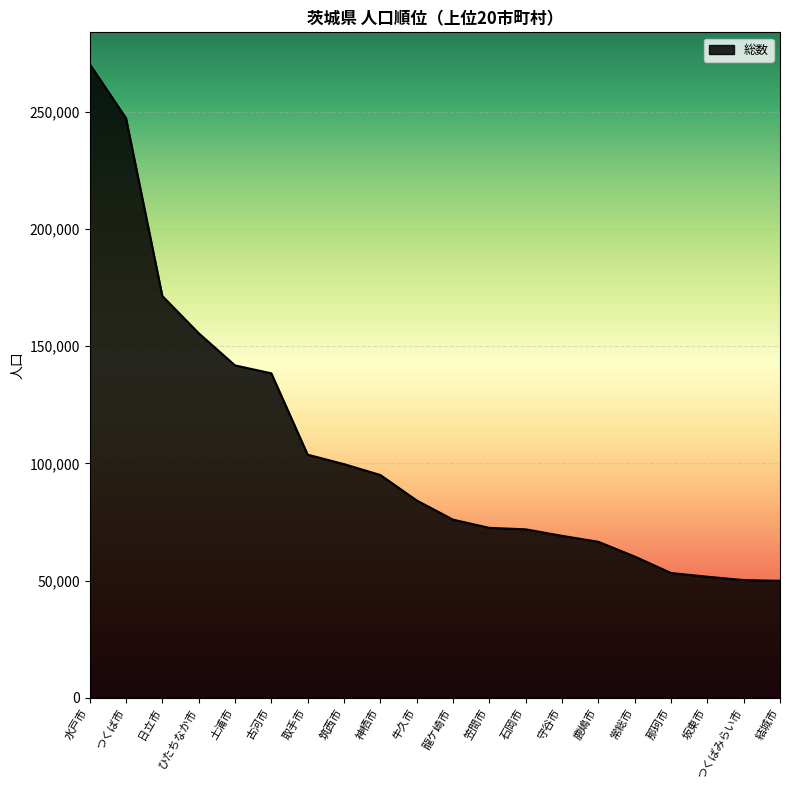

What is the change in value from 筑西市 to 坂東市?

-48034